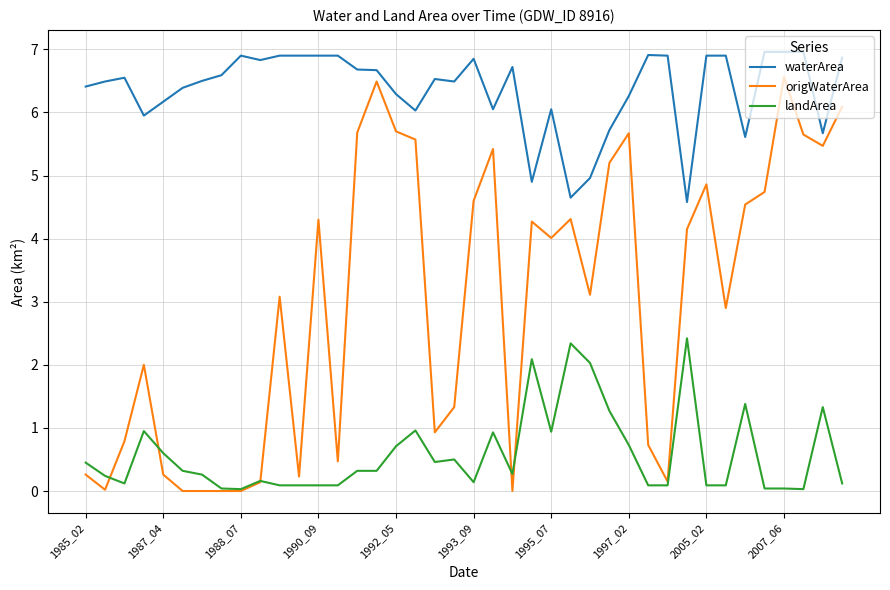

Which series has the largest range (max minus min)?

origWaterArea